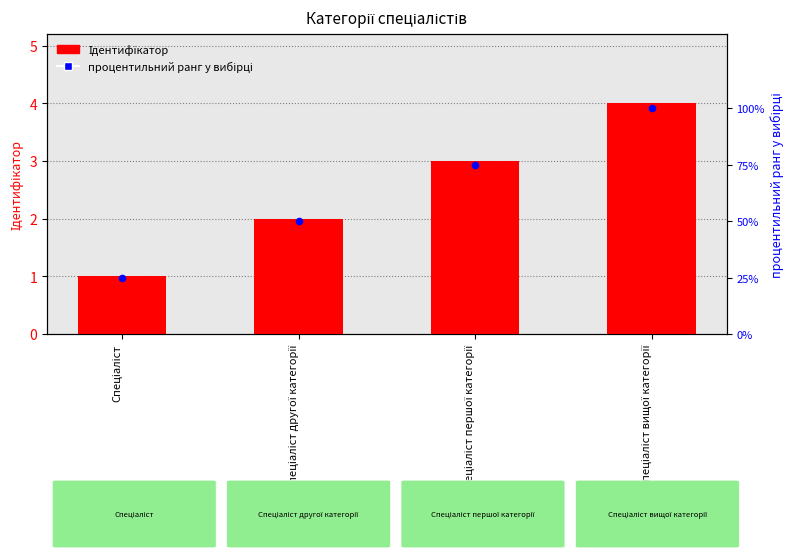

What are all the series names shown in the legend?

Ідентифікатор, процентильний ранг у вибірці